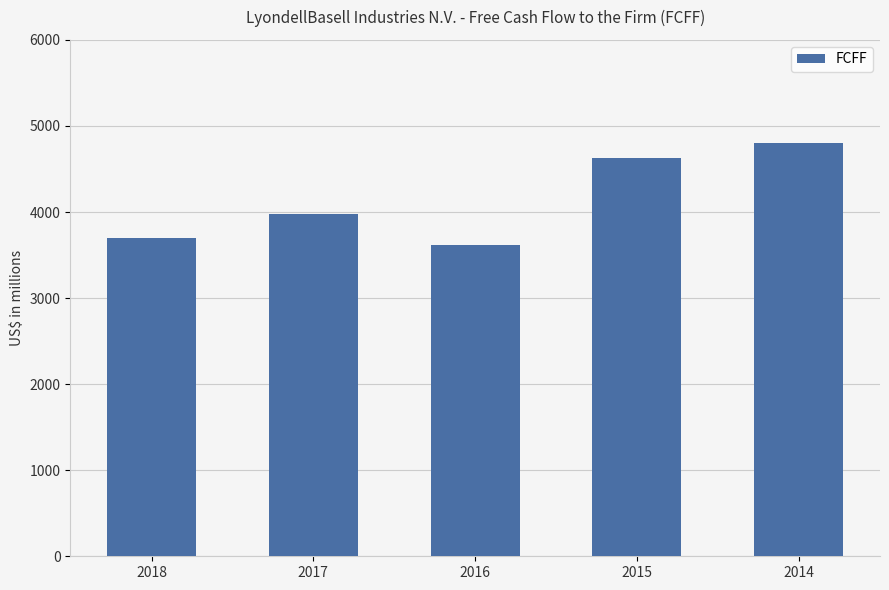

Which category has the highest value across all series?

2014